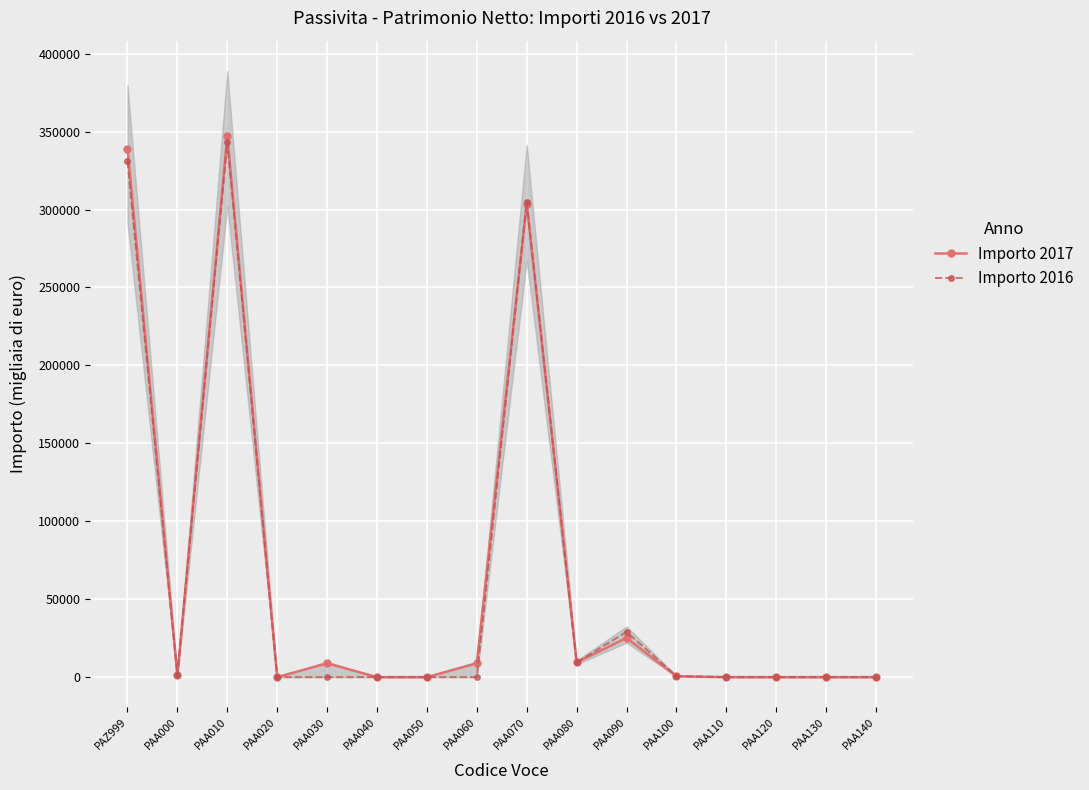

The value of Importo 2016 at PAA130 is 0. True or false?

True